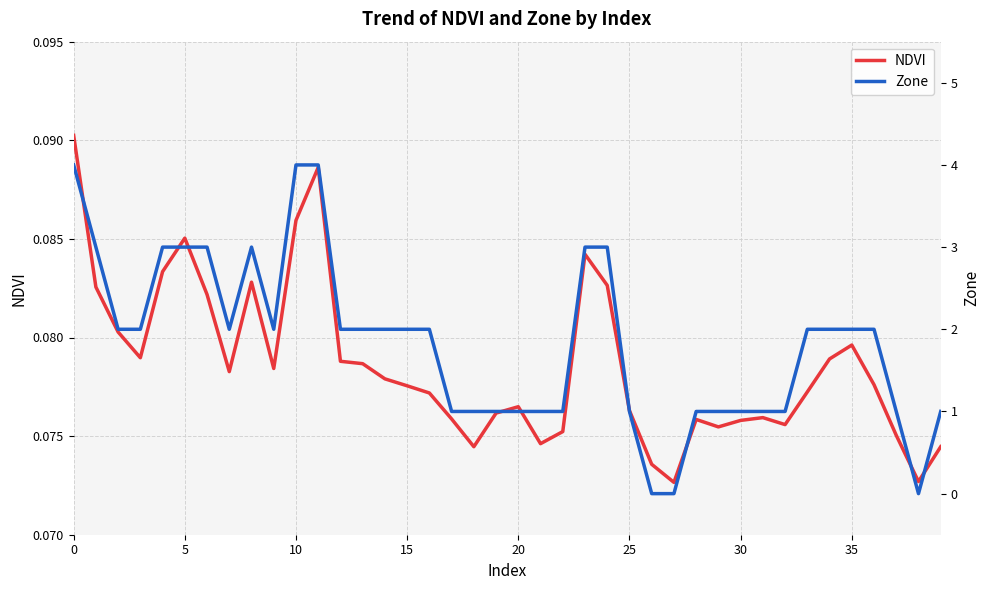

What is the maximum value for NDVI?

0.1